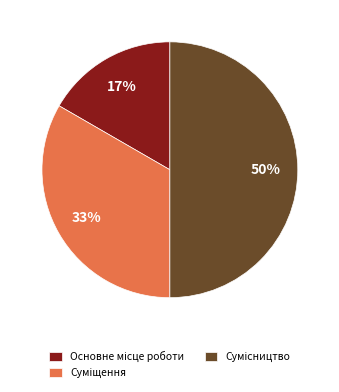

To the nearest percent, what is the average slice percentage?

33%